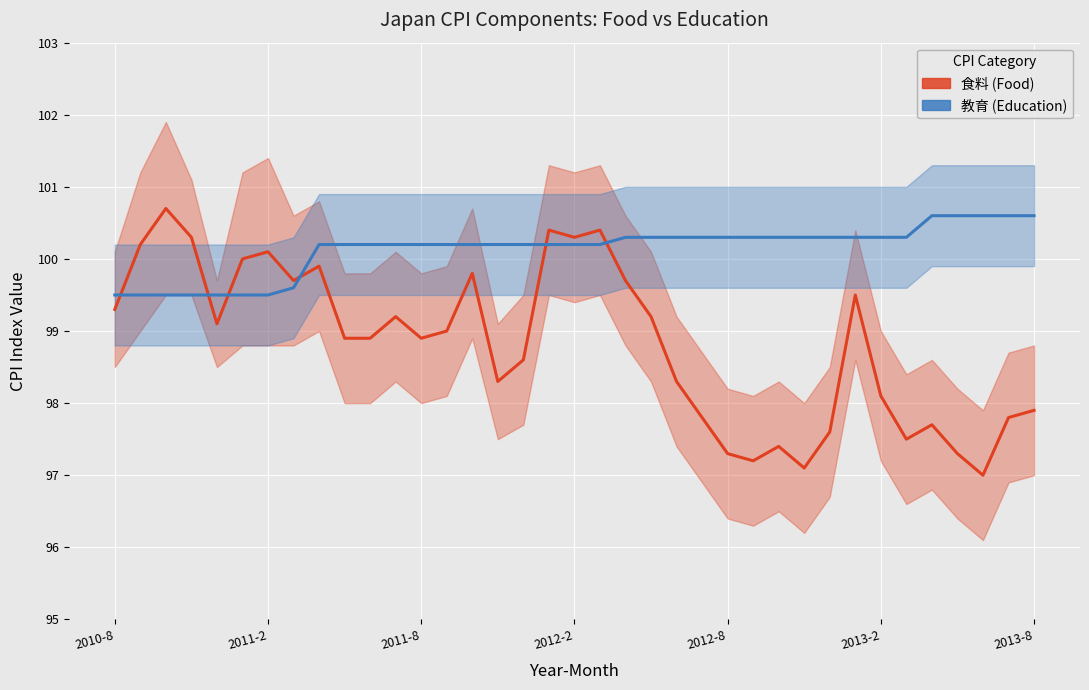

What is the sum of all 食料 values?

3656.4